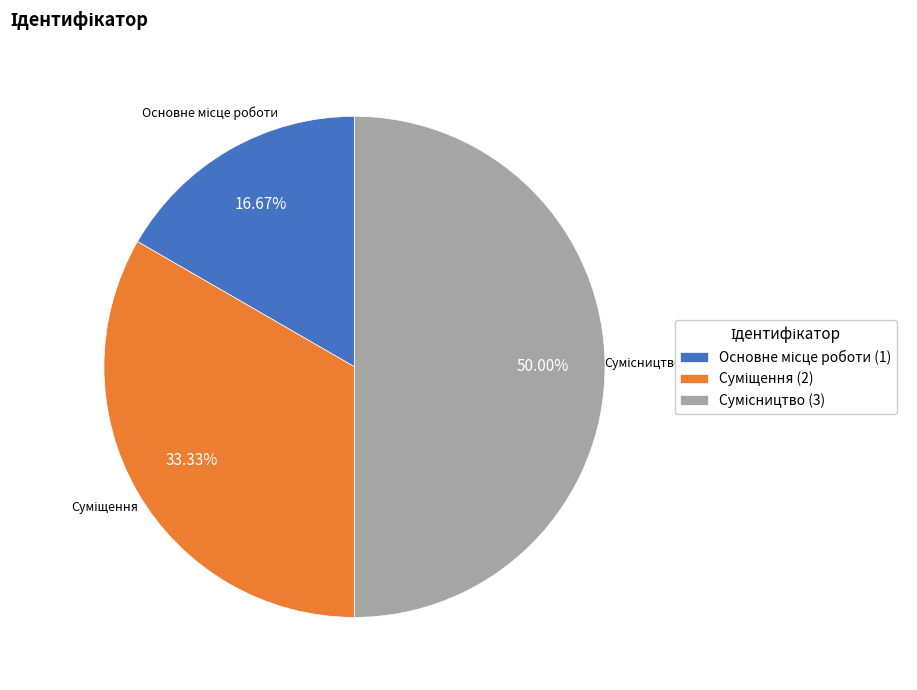

Rank the categories by value from lowest to highest.

Основне місце роботи, Суміщення, Сумісництво